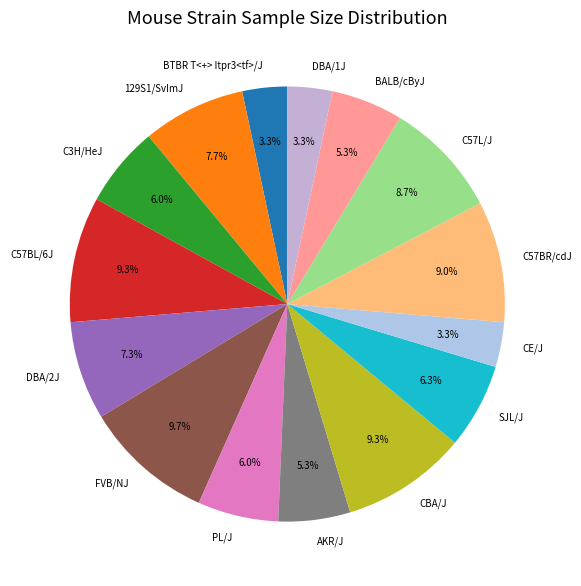

To the nearest percent, what is the average slice percentage?

7%